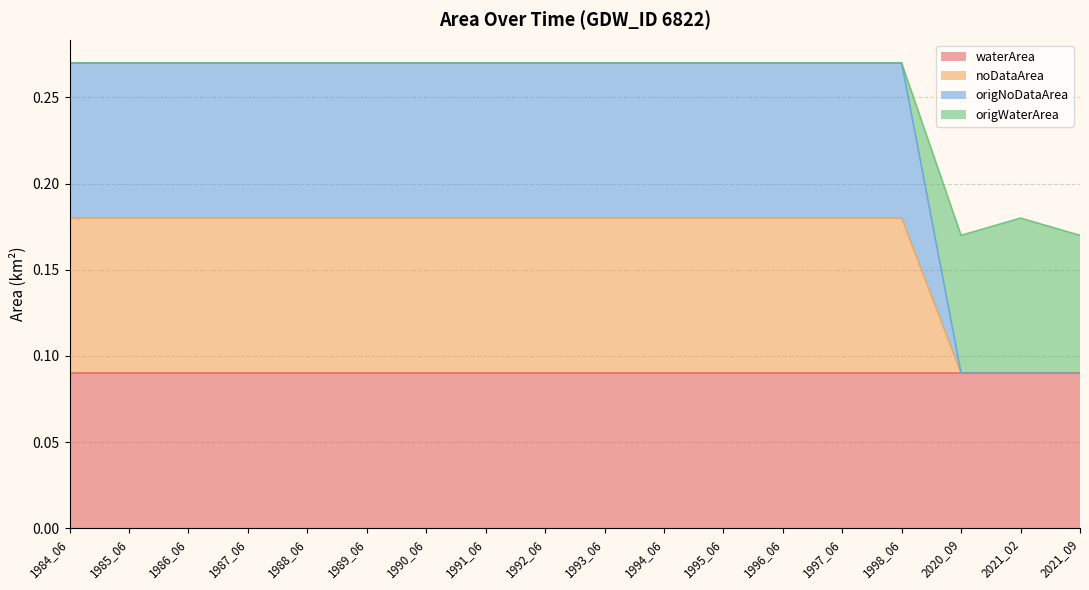

What is the difference between the second highest and minimum values in the noDataArea series?

0.1